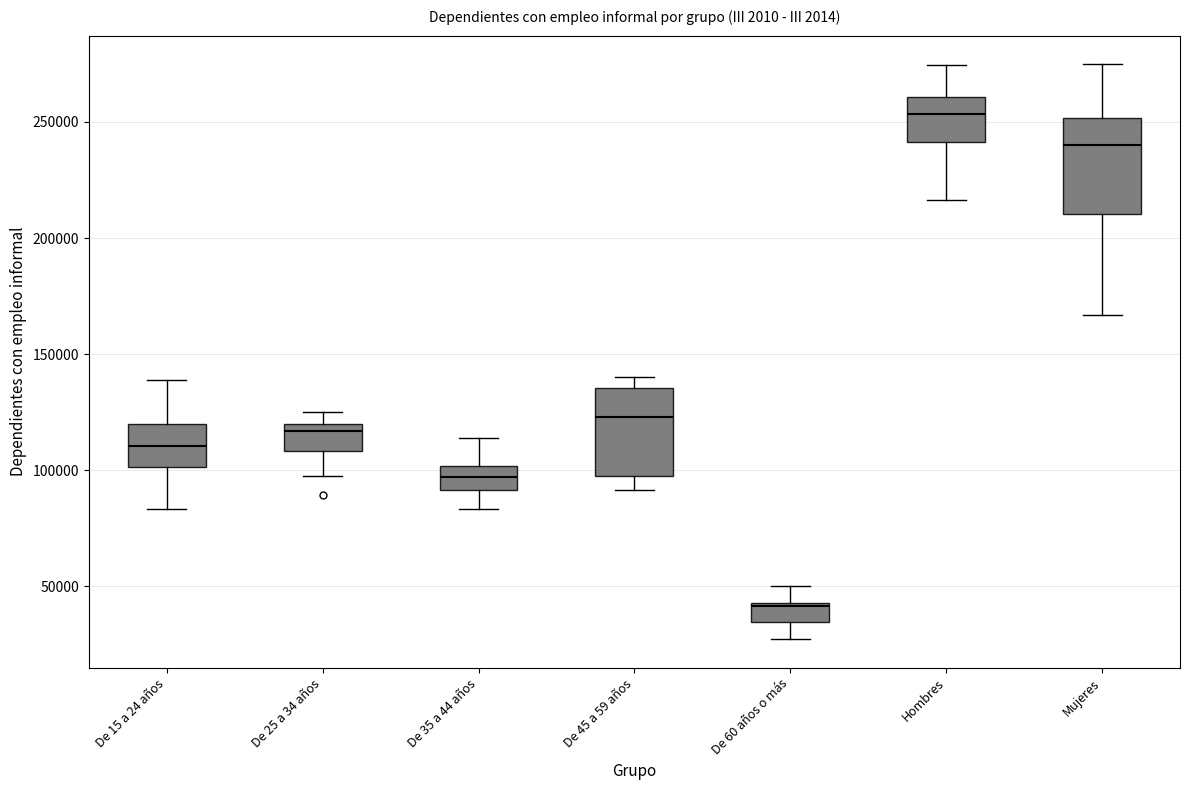

Where does the upper whisker of the box for Hombres end on the y-axis? The values are not printed on the chart, so give them approximately, as read against the axis.

275000